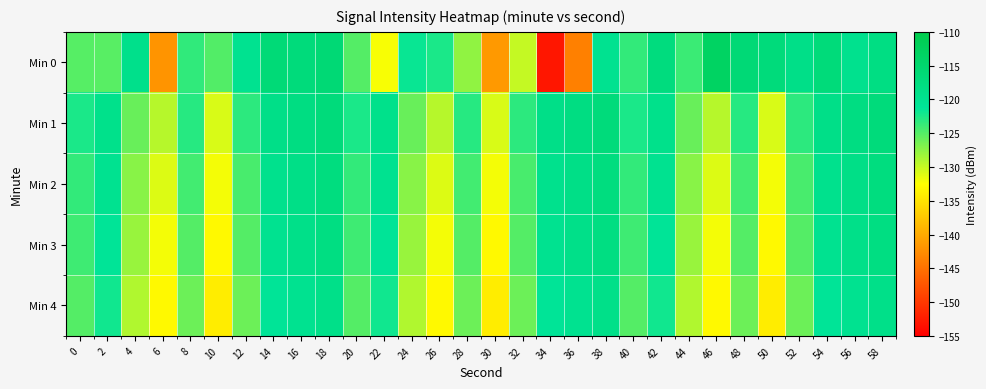

At 36, list the series in order from largest to smallest.

Min 1, Min 2, Min 3, Min 4, Min 0